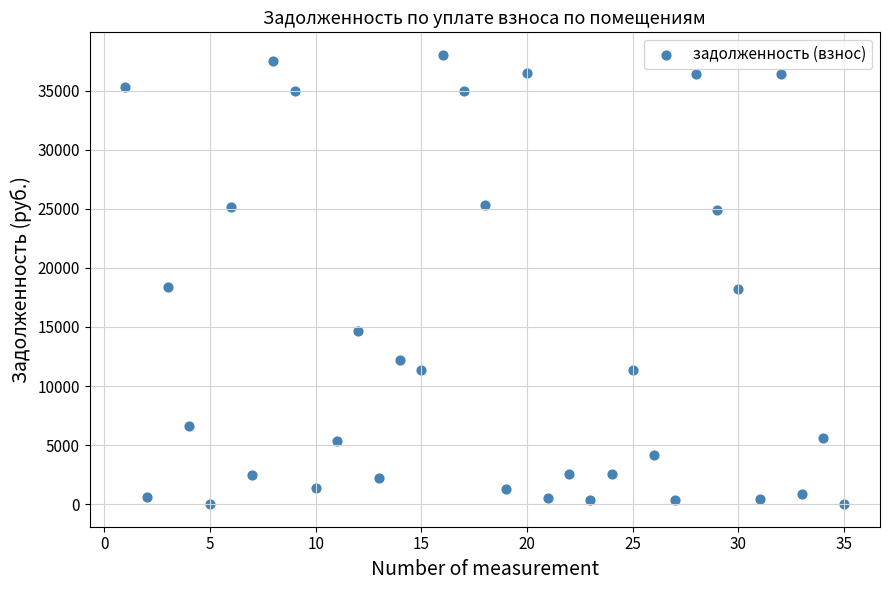

What is the range of X values (max minus min)?

34.0